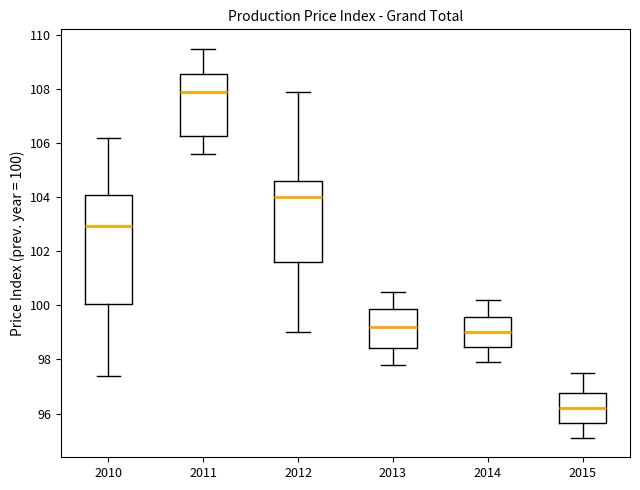

Which box has the highest median line?

2011